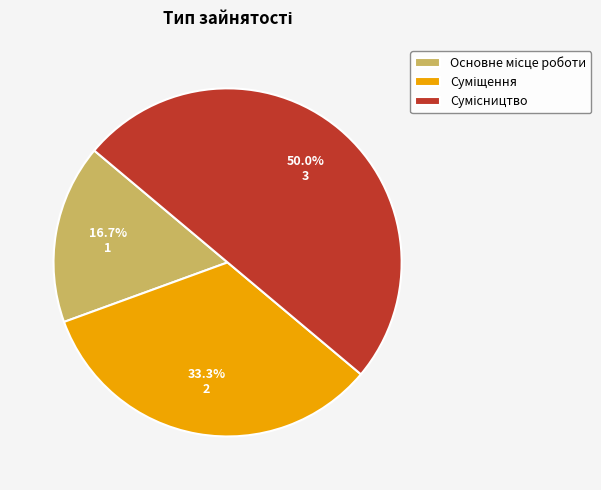

Count the number of slices in the pie.

3